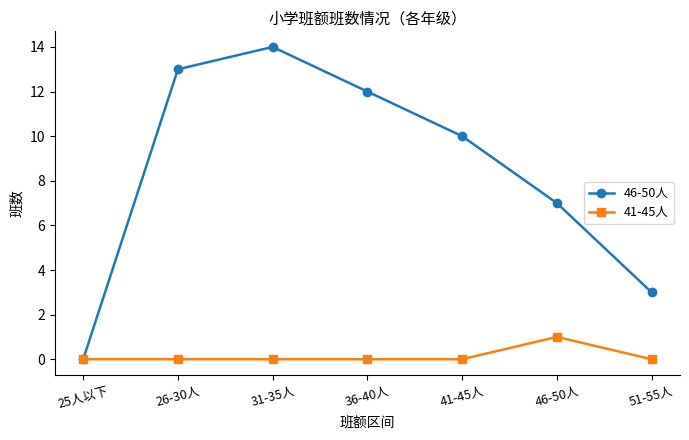

Which series has the largest range (max minus min)?

46-50人